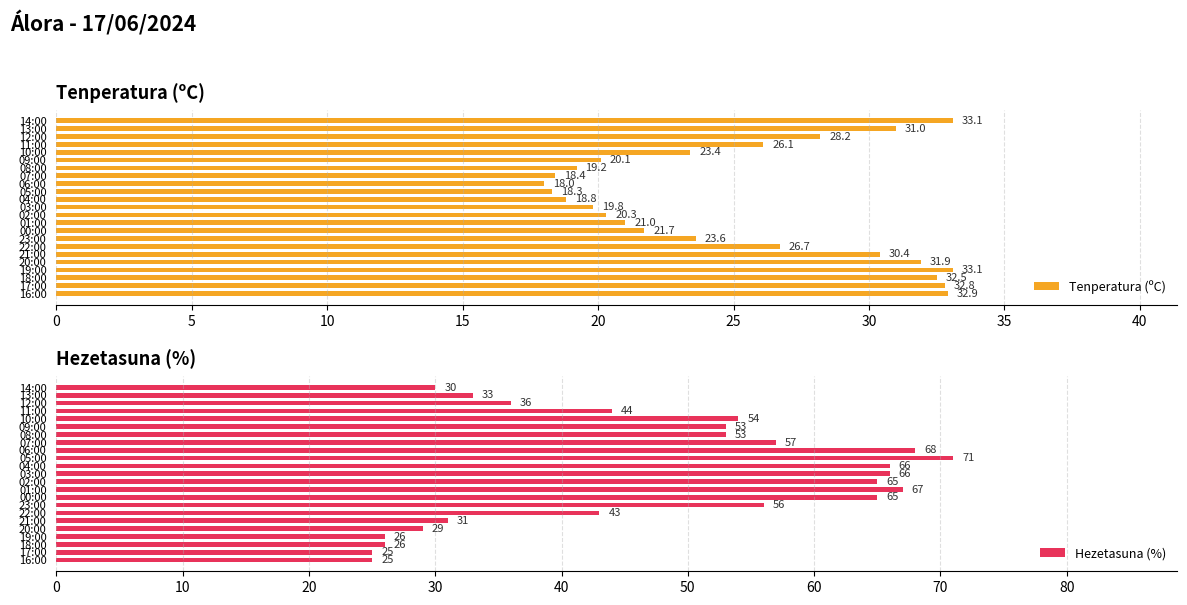

Which category has the highest value in the Hezetasuna (%) series?

05:00